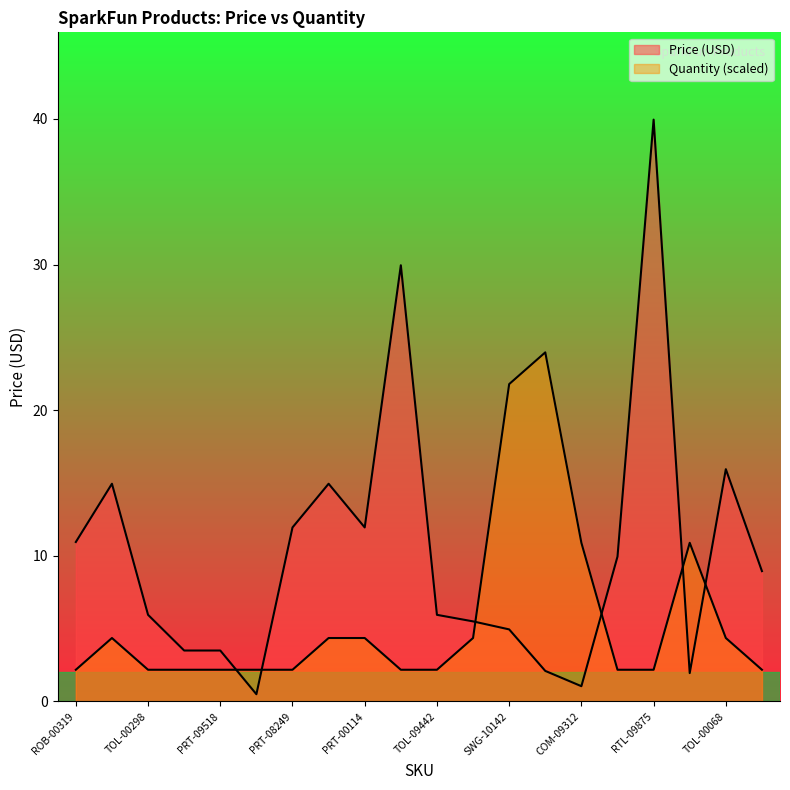

Where is Price (USD) nearest to the value 20?

TOL-00068